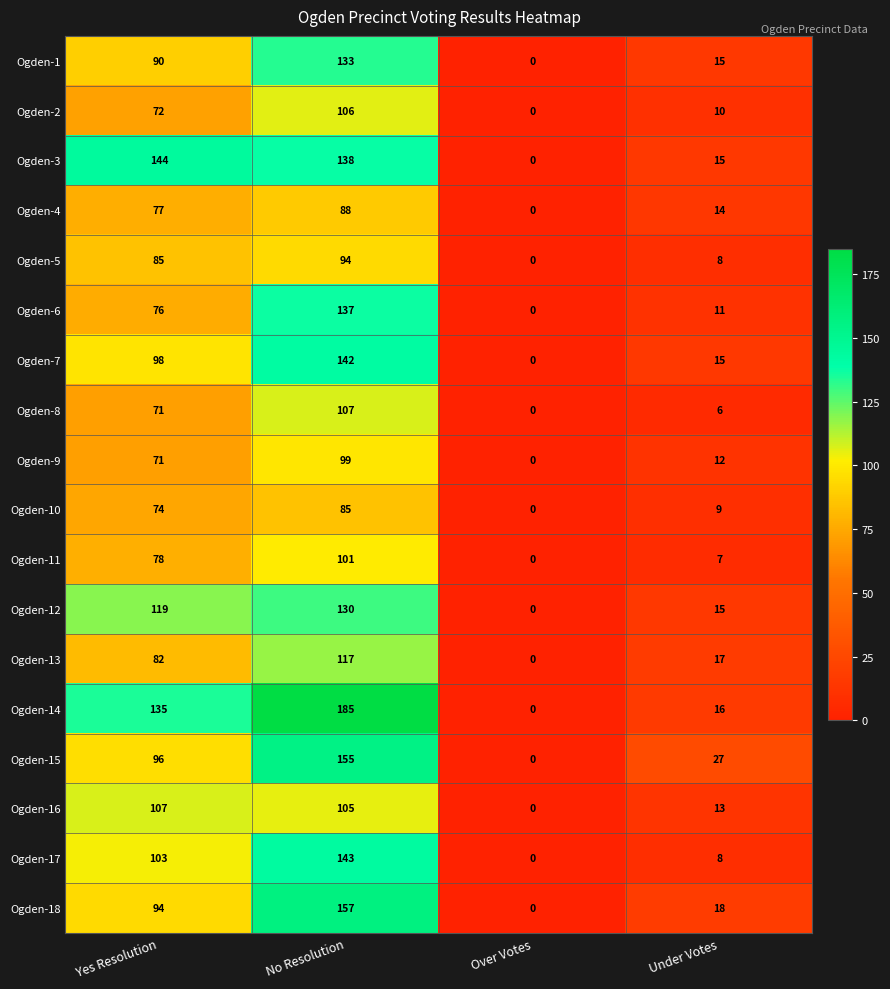

The Ogden-16 series shows 0 at Over Votes. True or false?

True